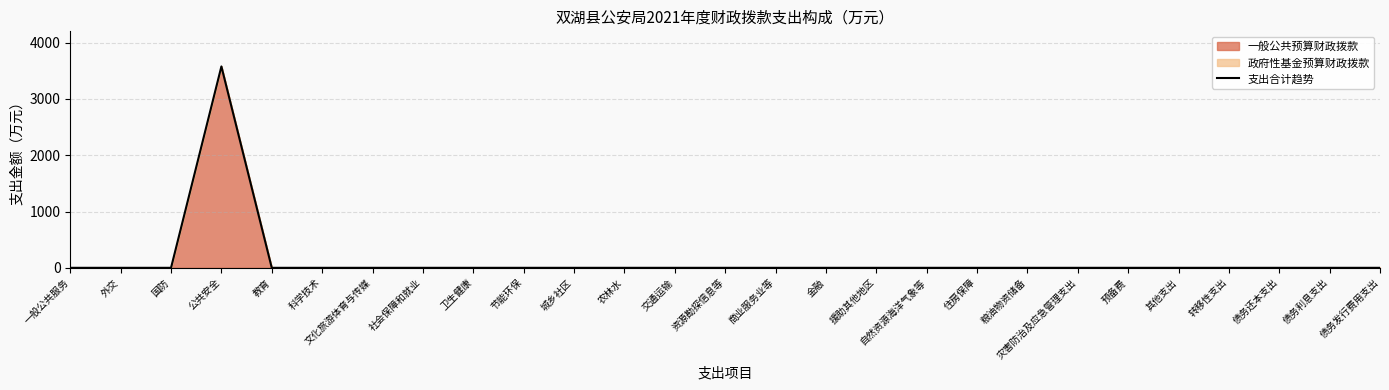

What is the greatest value displayed?

3576.6